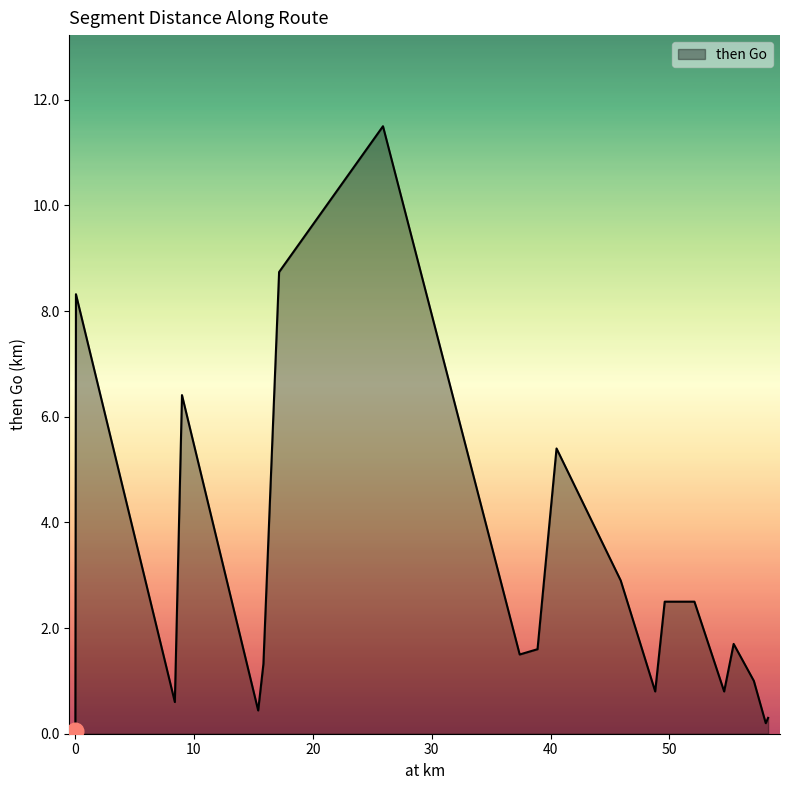

Reading right to left, list all the values displayed in this chart.

0.3	0.2	1.0	1.7	0.8	2.5	2.5	0.8	2.9	5.4	1.6	1.5	11.5	8.7	1.3	0.4	6.4	0.6	8.3	0.1